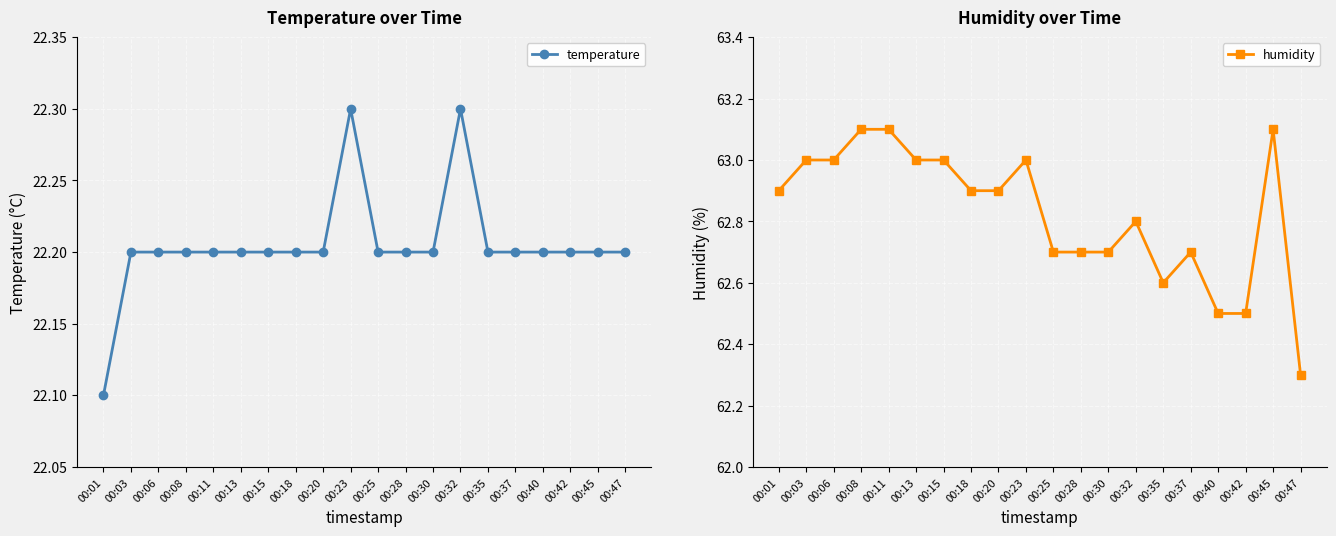

What is the sum of the humidity values at 00:20 and 00:13?

125.9